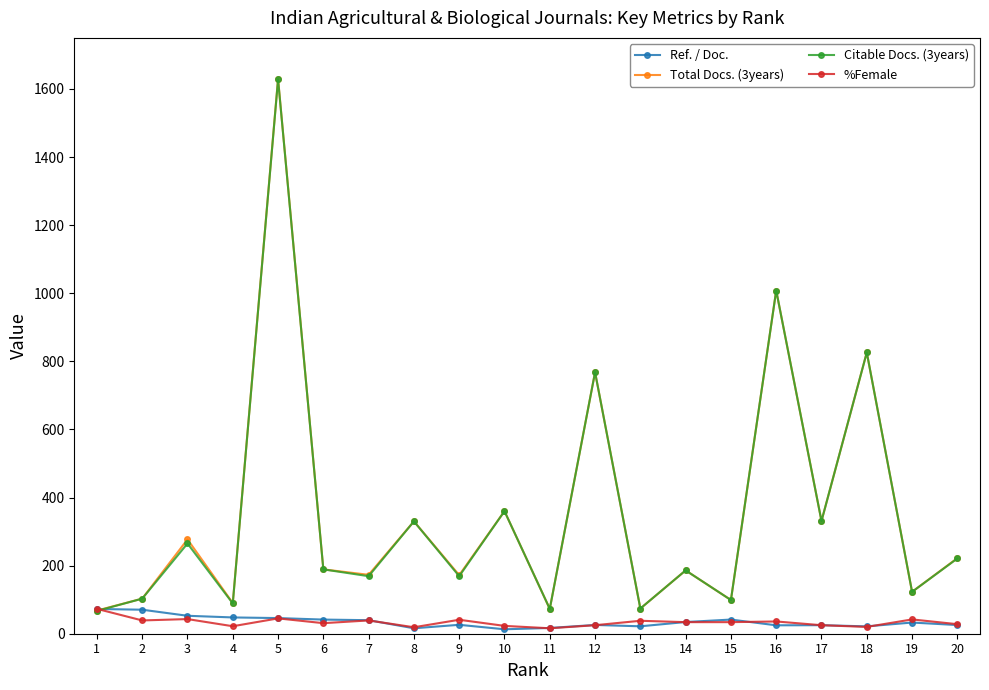

The value of Total Docs. (3years) at 9 is 277.3. True or false?

False